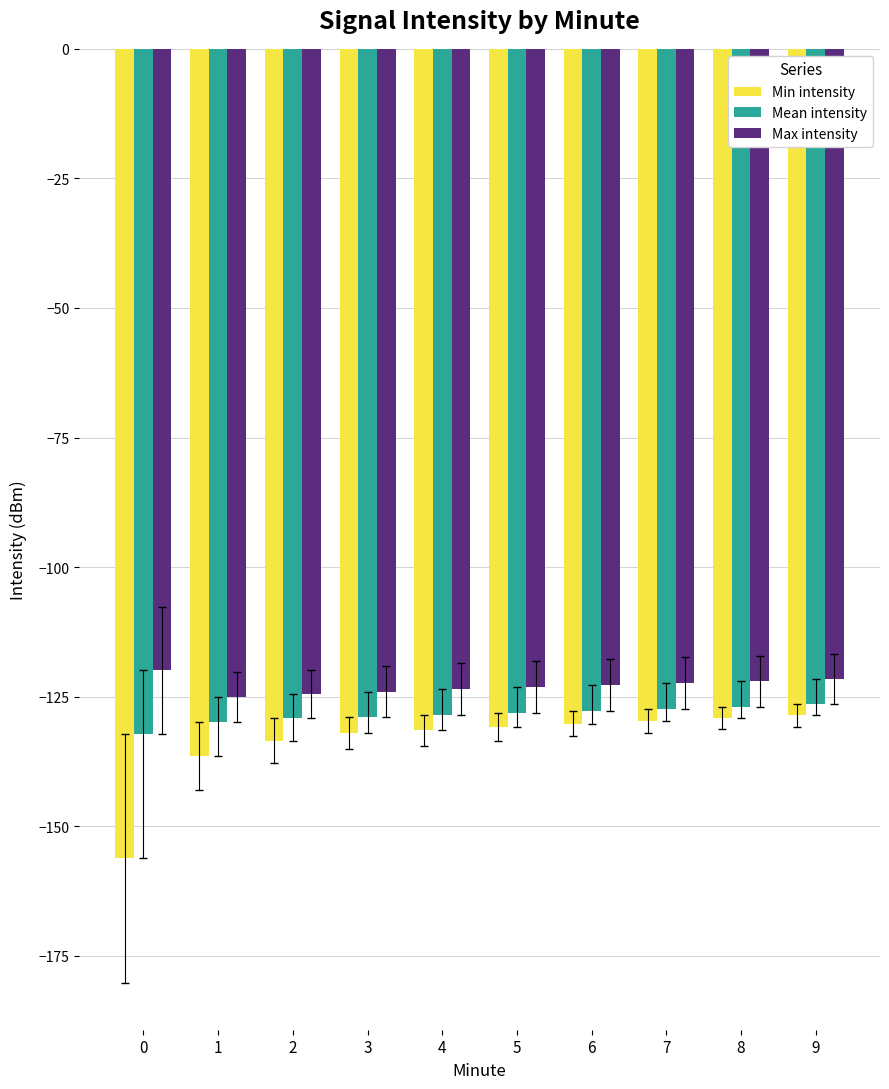

What is the highest value of the Min intensity series?

-128.6